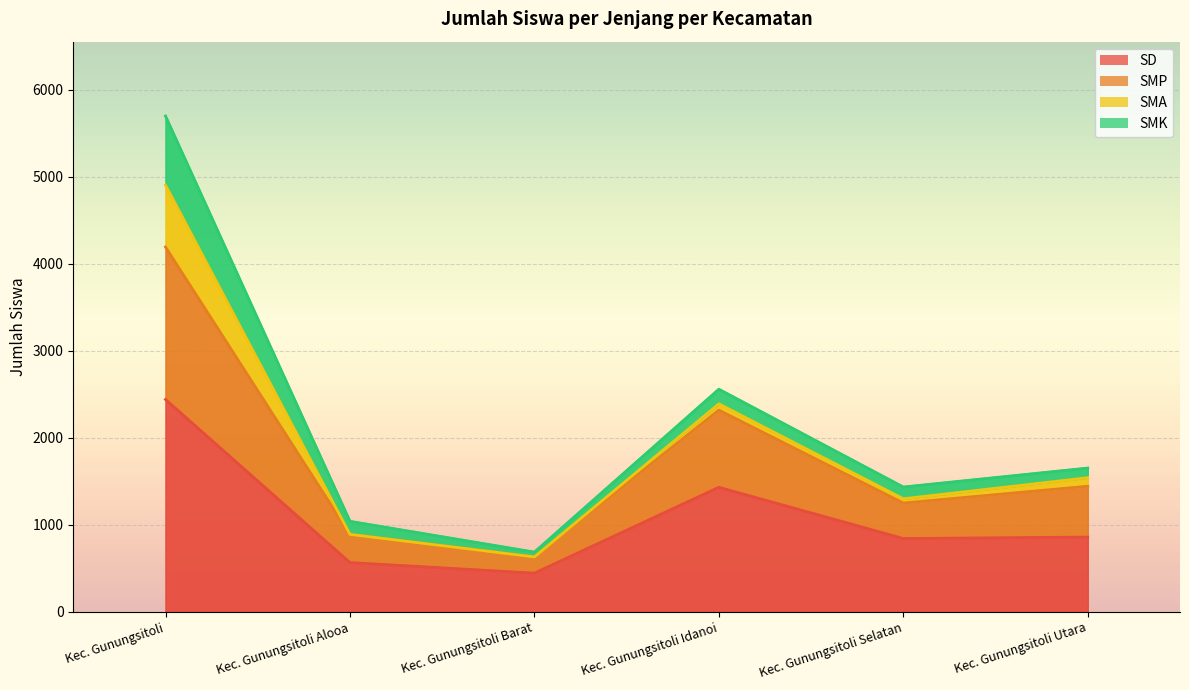

What is the label of the 1st point from the left?

Kec. Gunungsitoli